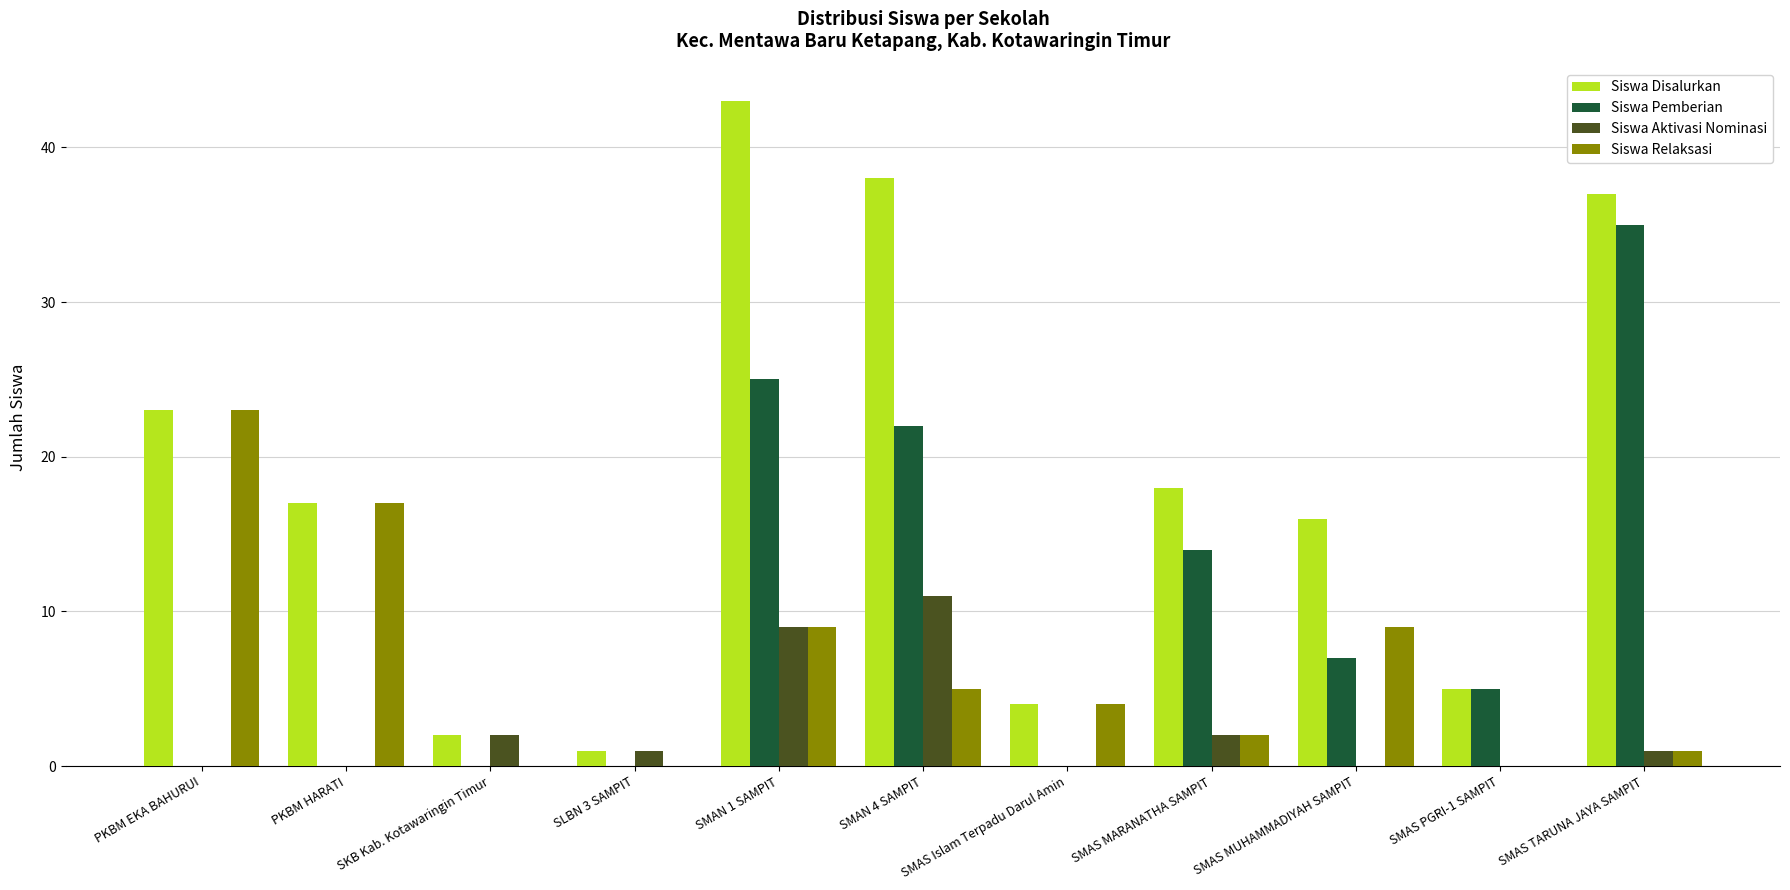

At which category is the sum across all series the highest?

SMAN 1 SAMPIT